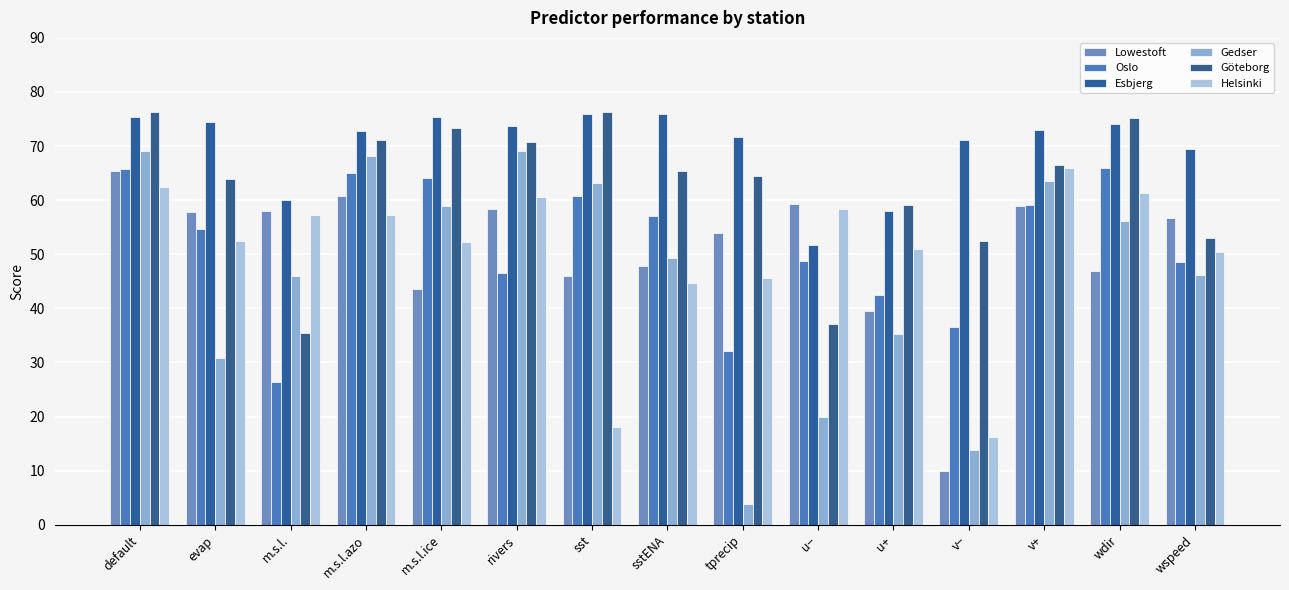

Which series has the widest spread of values?

Gedser